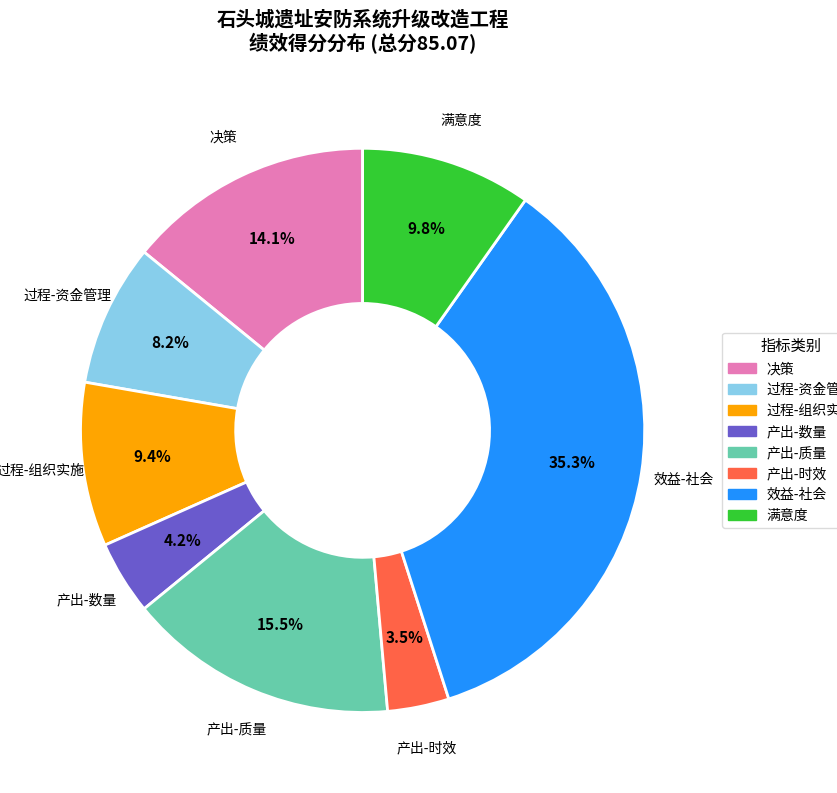

Does any single category account for the majority?

No